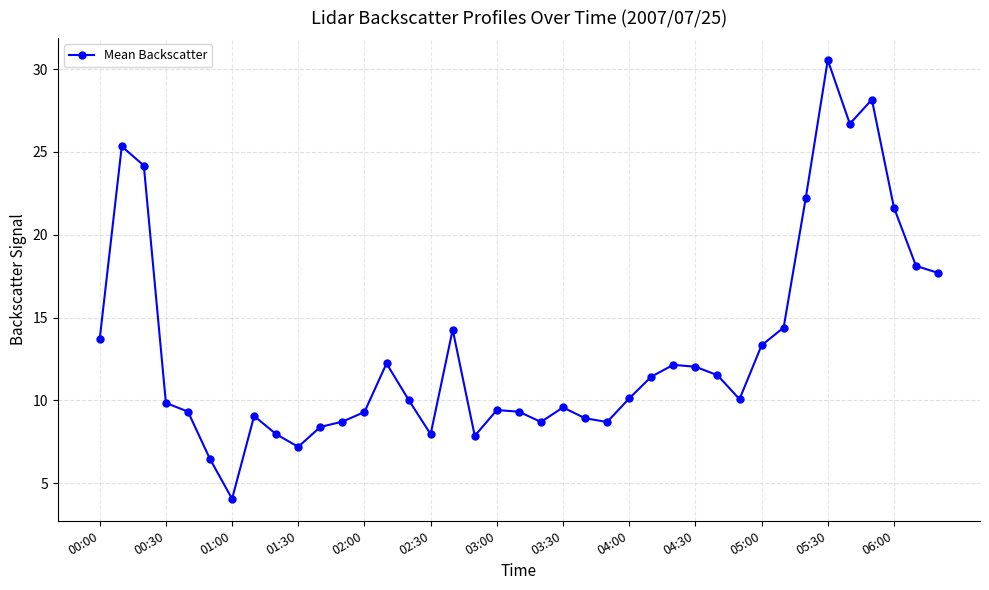

True or false: the data has more than 0 interior local peaks.

True